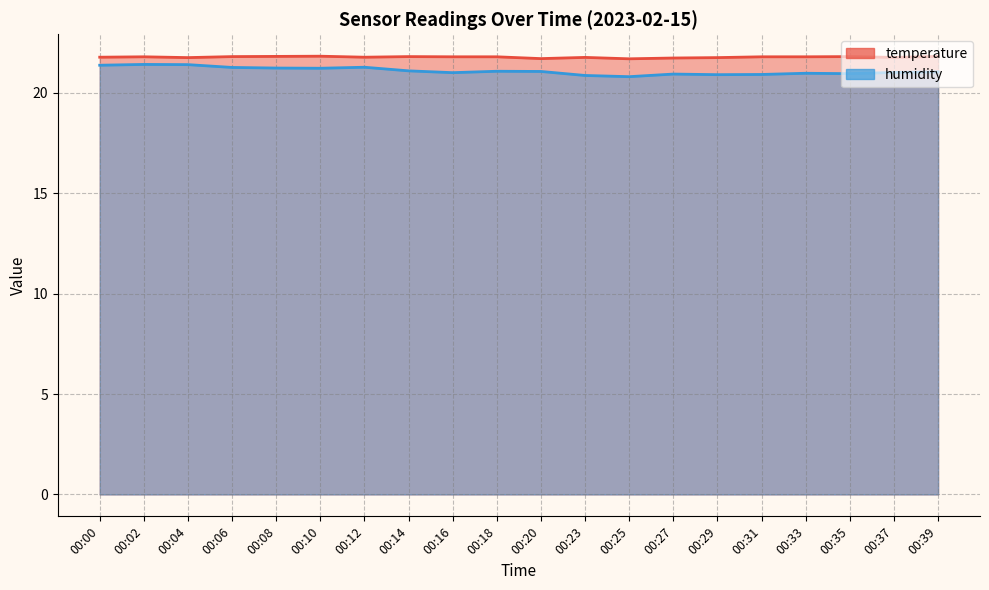

What is the difference between the maximum and minimum values in the temperature series?

0.1